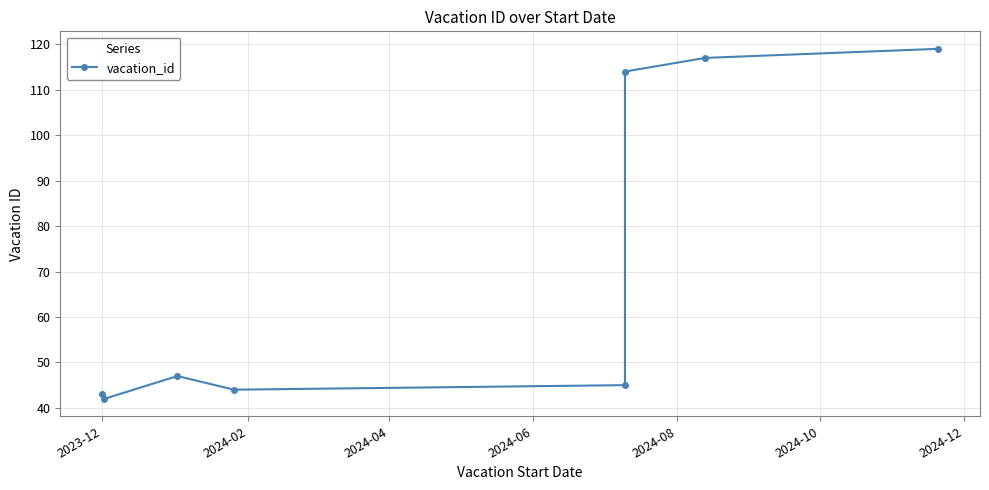

How many points are lower than both their immediate neighbors (excluding endpoints)?

2